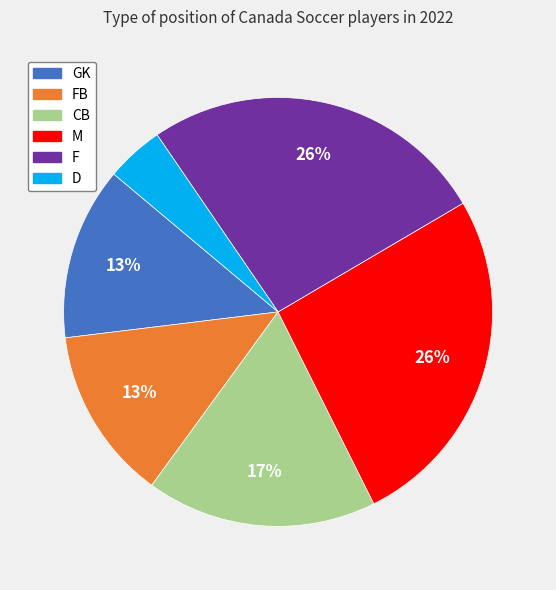

Is there any slice that represents more than half of the pie?

No